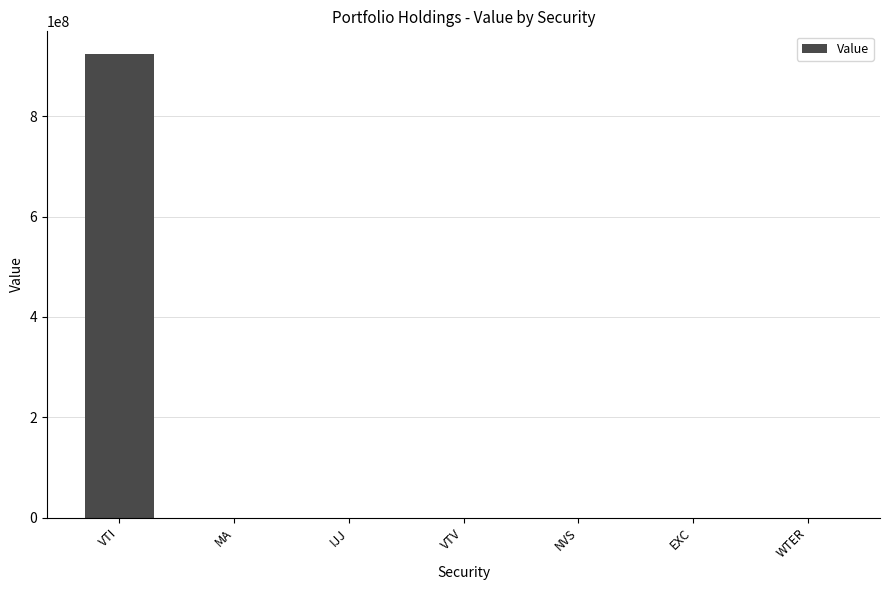

Where is the data nearest to the value 461461384?

MA